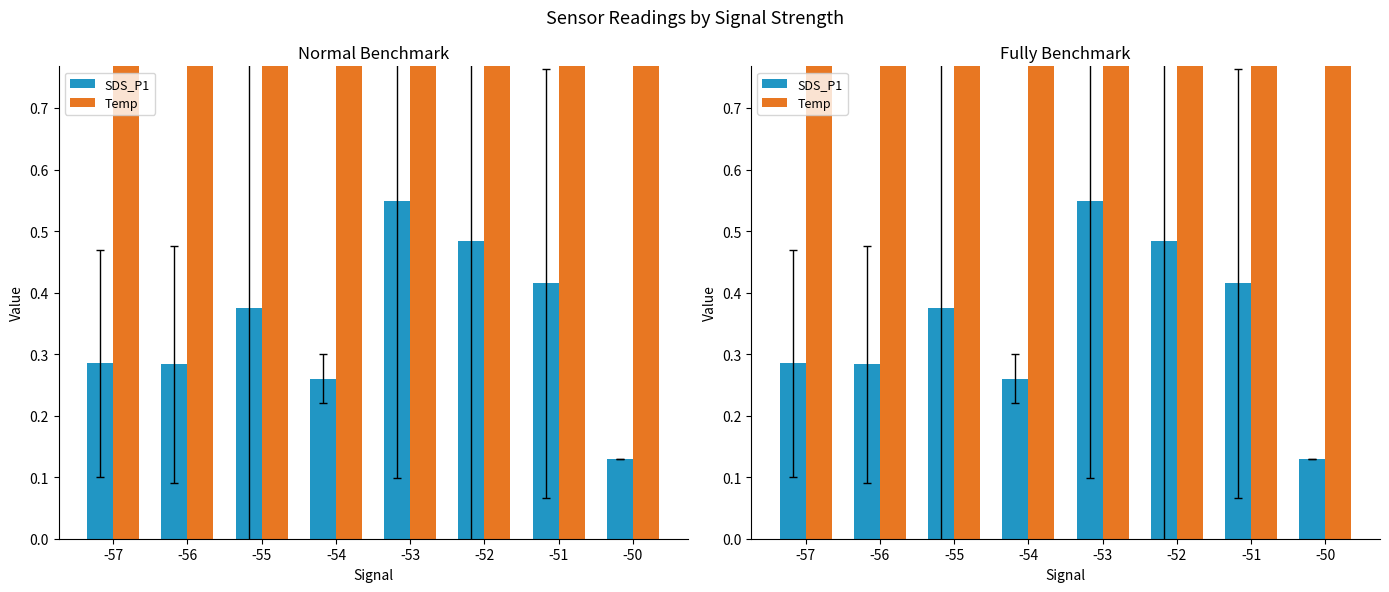

What is the sum of all Temp values?

21.9